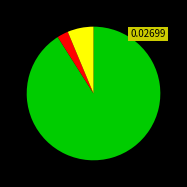

Is there a majority slice in this chart?

Yes